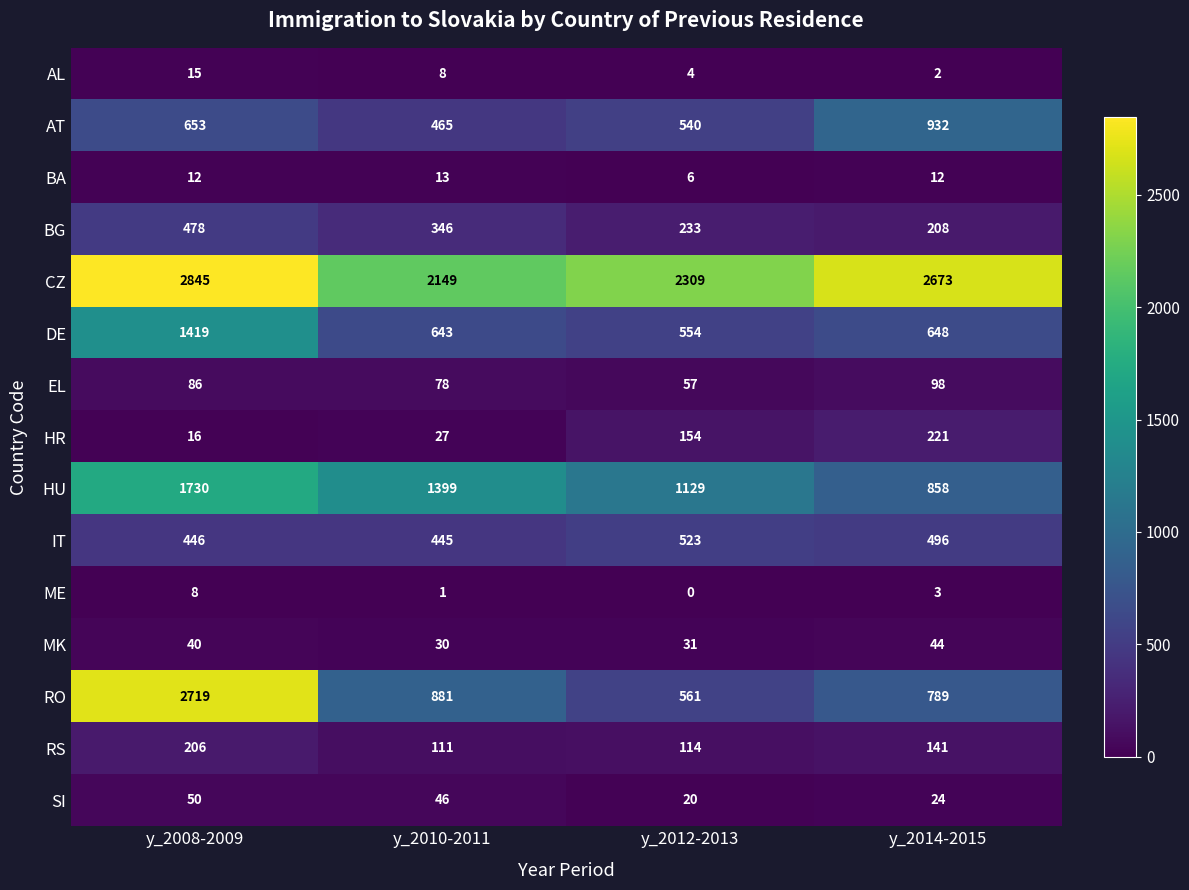

How many data points does each series have?

4